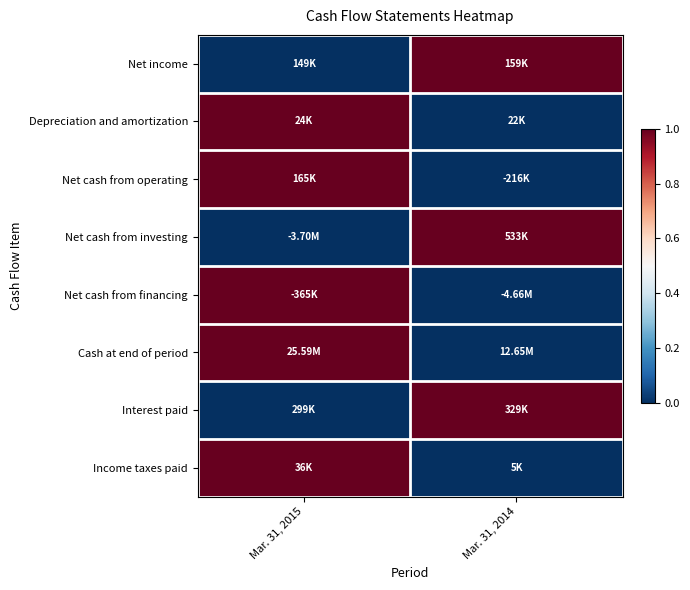

Reading left to right, transcribe all the data shown in this chart.

Net income: Mar. 31, 2015=0	Mar. 31, 2014=1
Depreciation and amortization: Mar. 31, 2015=1	Mar. 31, 2014=0
Net cash from operating: Mar. 31, 2015=1	Mar. 31, 2014=0
Net cash from investing: Mar. 31, 2015=0	Mar. 31, 2014=1
Net cash from financing: Mar. 31, 2015=1	Mar. 31, 2014=0
Cash at end of period: Mar. 31, 2015=1	Mar. 31, 2014=0
Interest paid: Mar. 31, 2015=0	Mar. 31, 2014=1
Income taxes paid: Mar. 31, 2015=1	Mar. 31, 2014=0